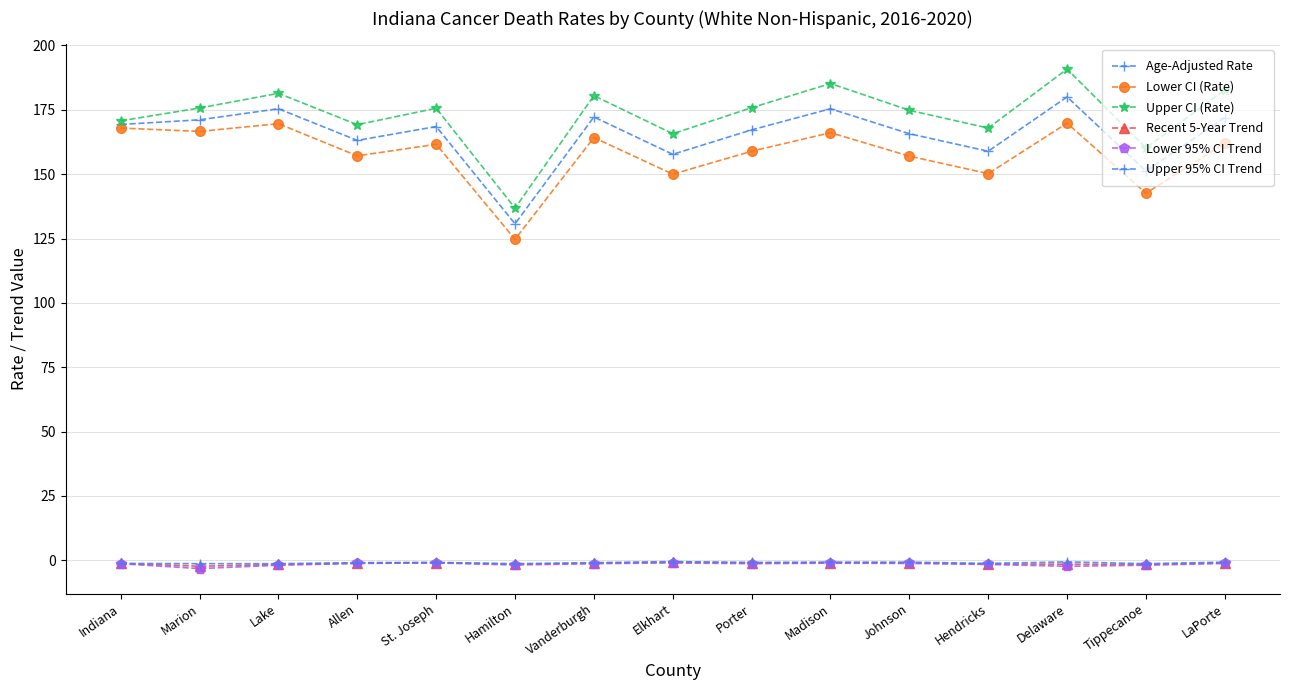

True or false: Age-Adjusted Rate and Upper 95% CI Trend intersect in this chart.

False